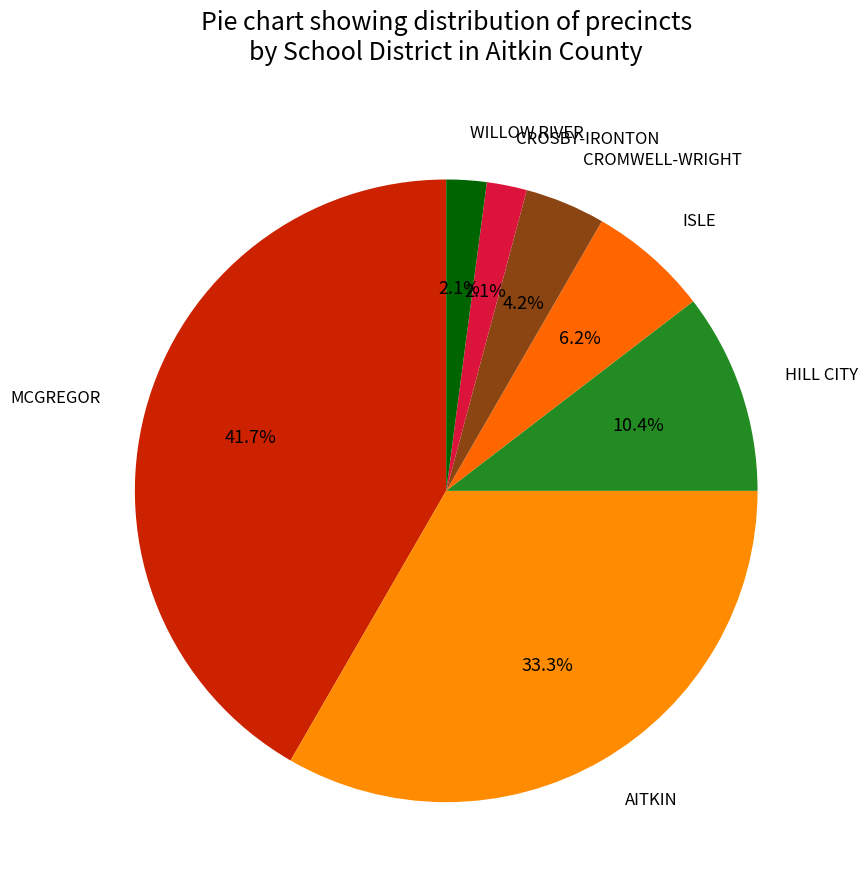

How many slices are in this pie chart?

7